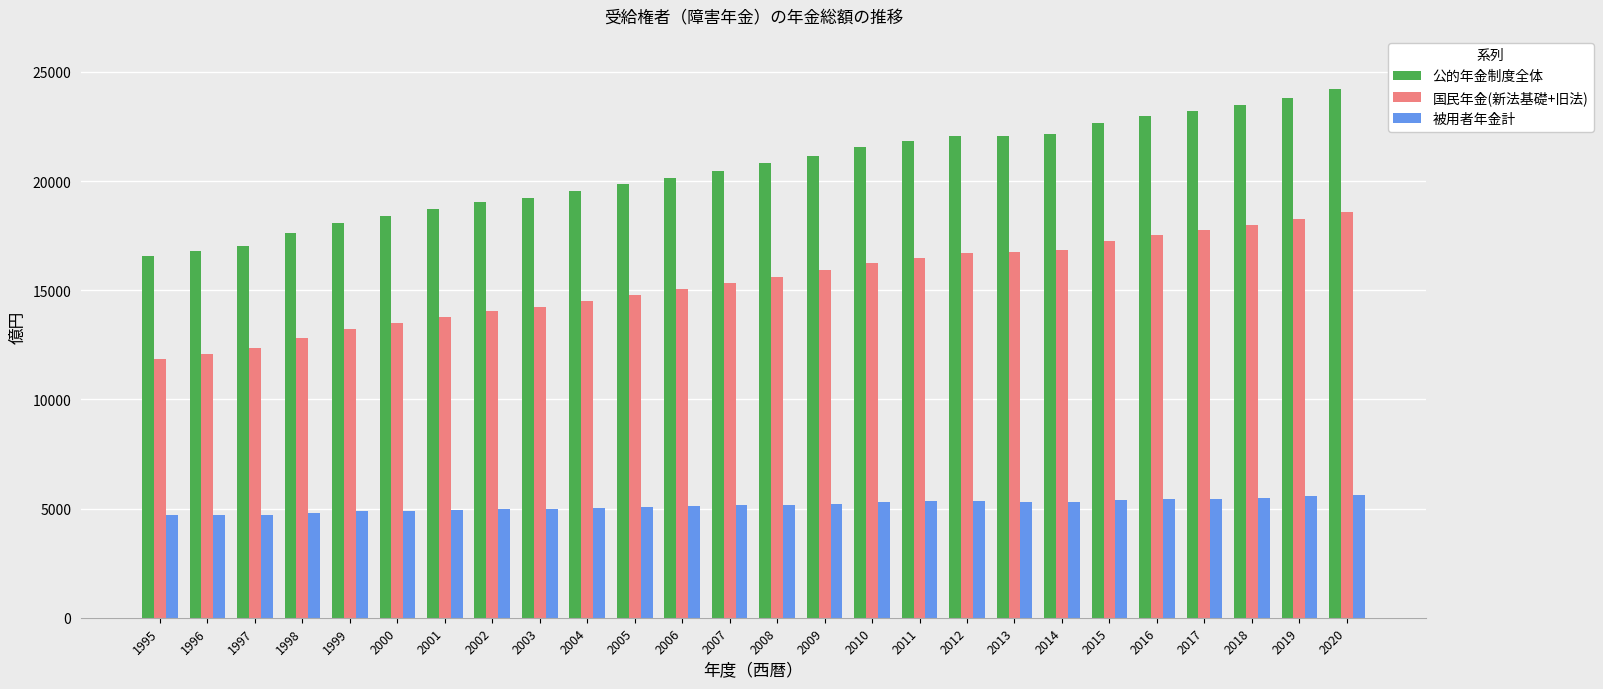

What is the average value of the 被用者年金計 series?

5152